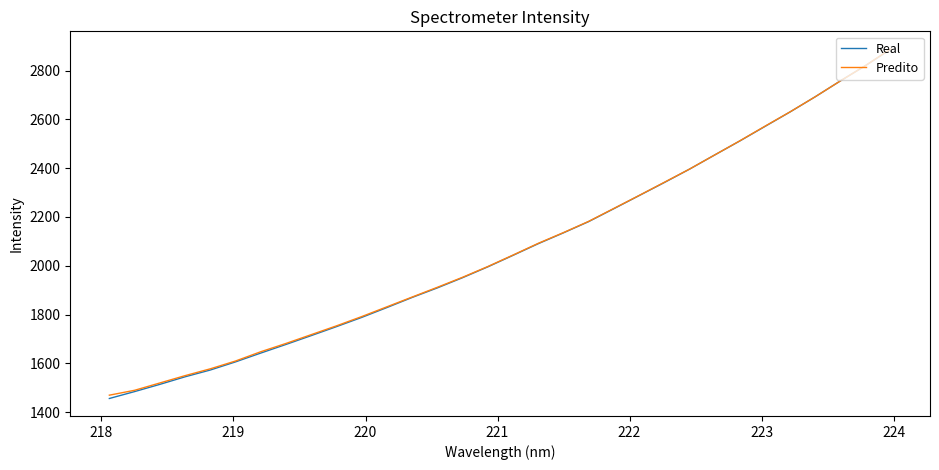

Which series has the largest range (max minus min)?

Real